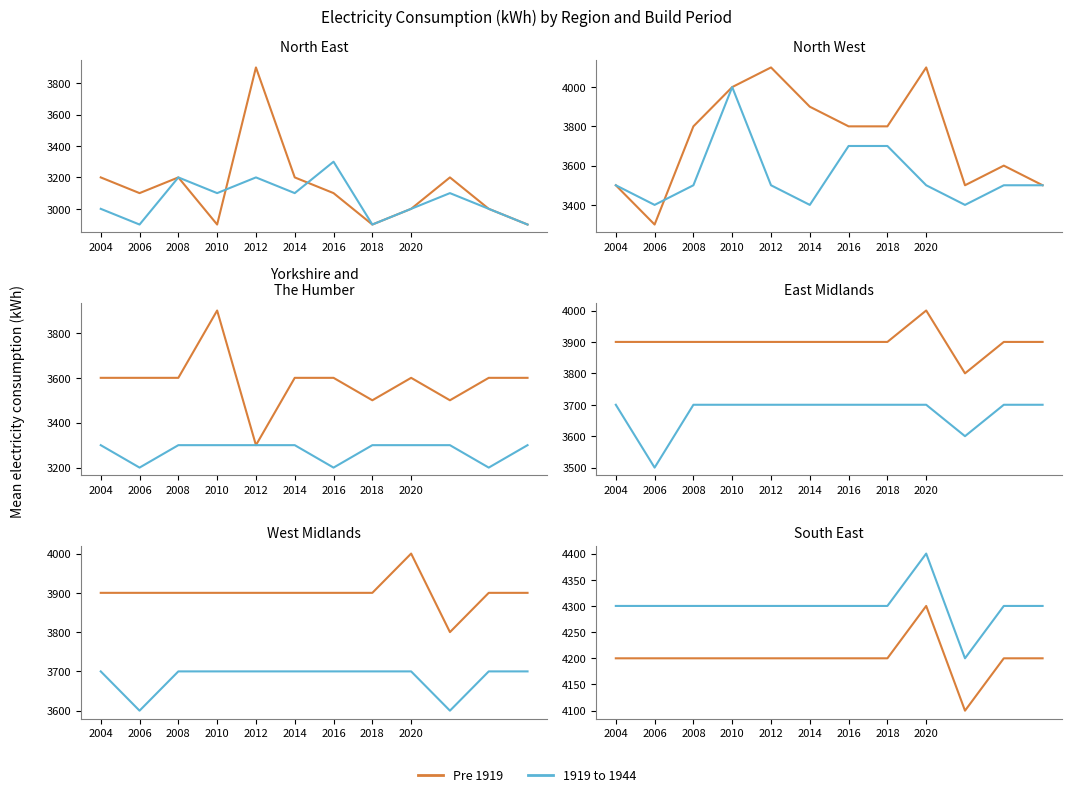

How many series are shown in this chart?

2